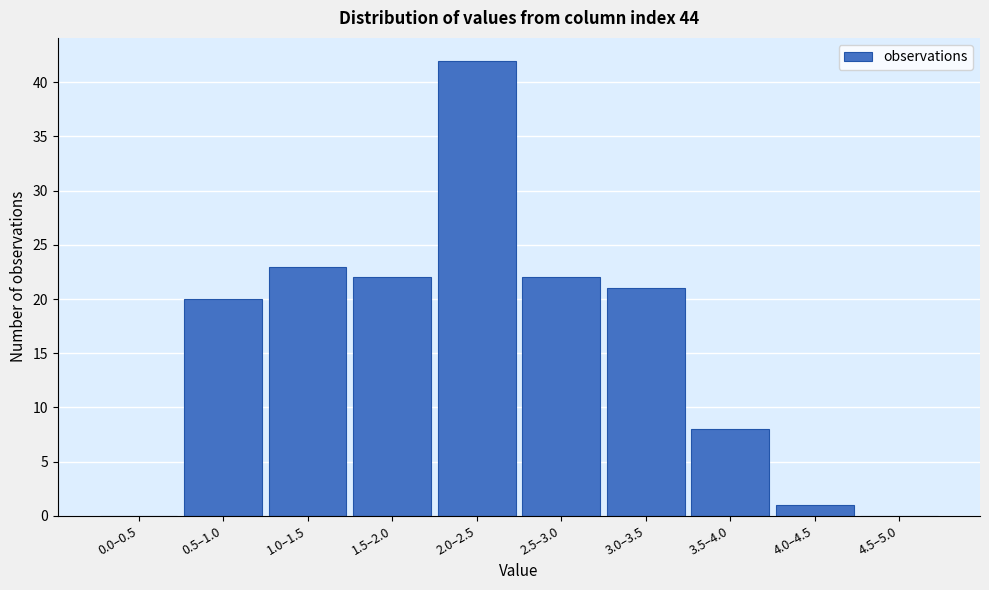

Reading left to right, extract all data points from this chart.

0.0–0.5=0	0.5–1.0=20	1.0–1.5=23	1.5–2.0=22	2.0–2.5=42	2.5–3.0=22	3.0–3.5=21	3.5–4.0=8	4.0–4.5=1	4.5–5.0=0